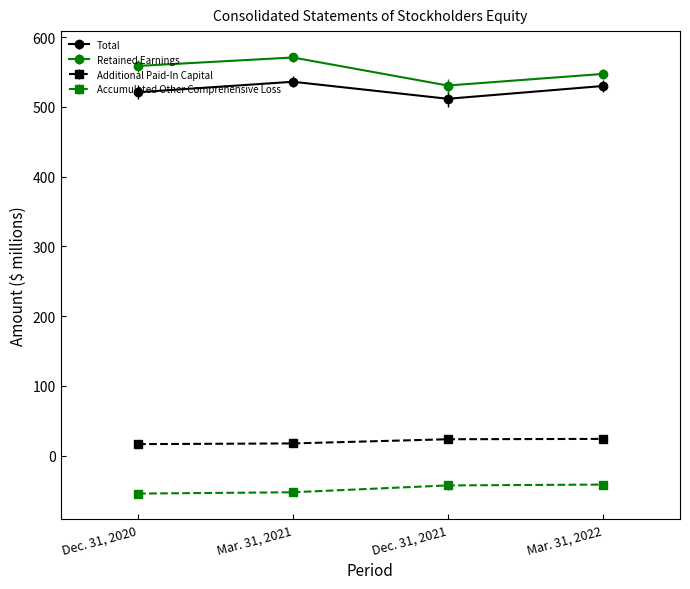

What is the lowest value of the Accumulated Other Comprehensive Loss series?

-54.3